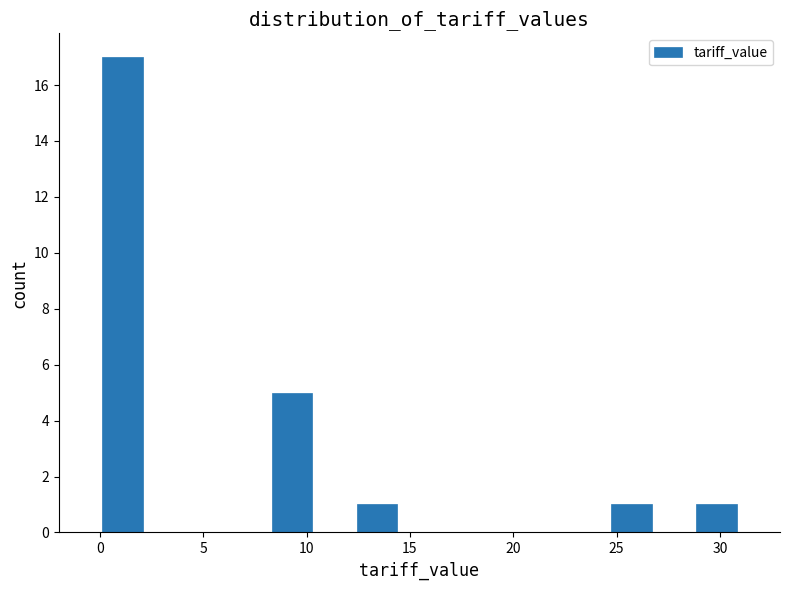

What is the height of the bar covering 12.5 to 14.5 on the x-axis? Neither the bar edges nor the heights are printed on the chart, so give them approximately, as read against the axes.

1